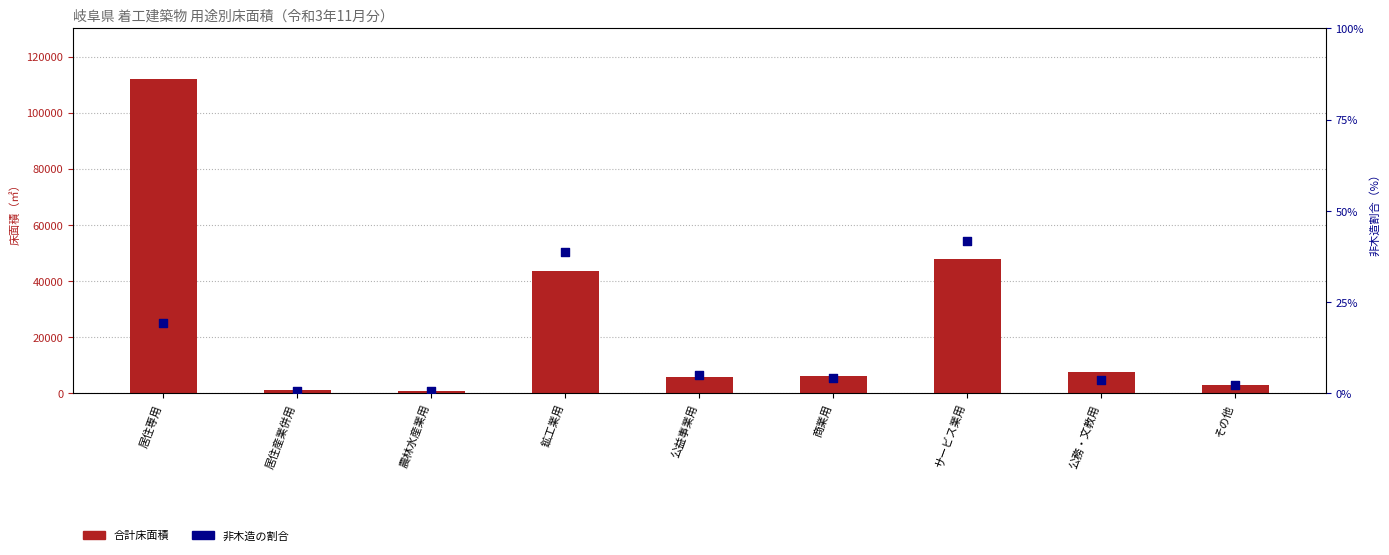

What are all the series names shown in the legend?

合計床面積, 非木造の割合